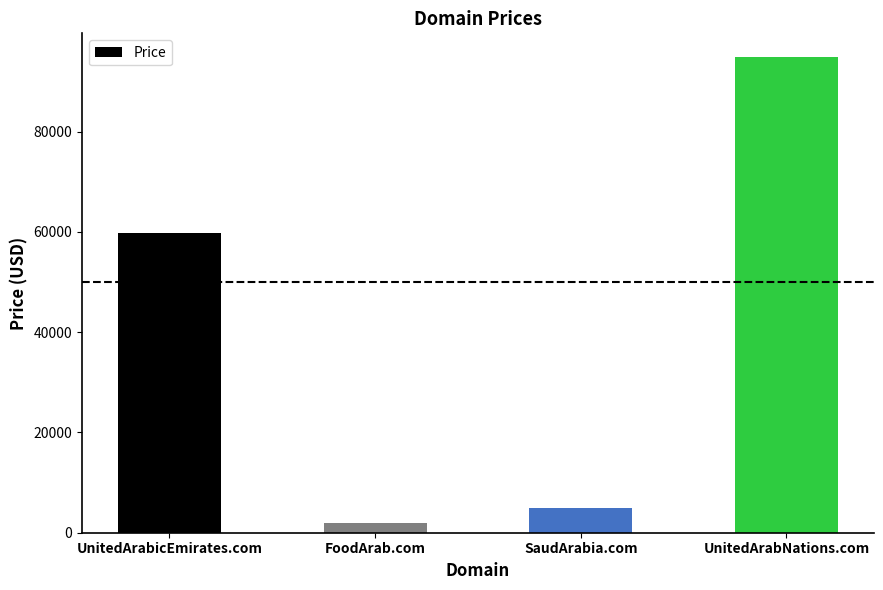

Where is the data nearest to the value 48388?

UnitedArabicEmirates.com